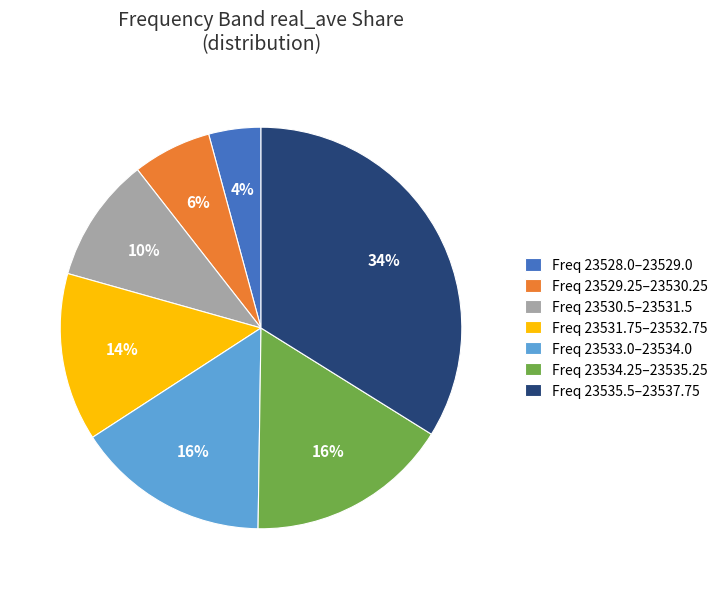

Is the sum of Freq 23533.0–23534.0 and Freq 23534.25–23535.25 greater than half?

No